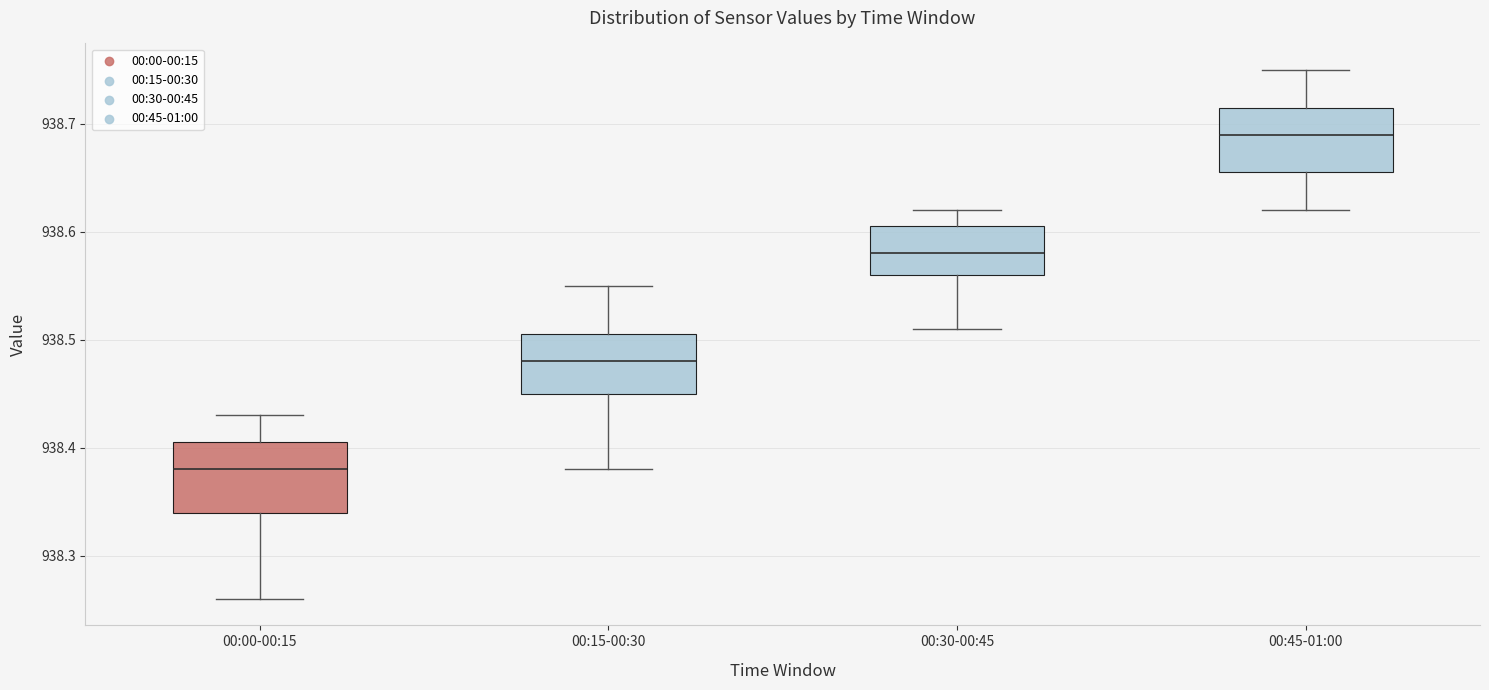

Where does the upper whisker of the box for 00:15-00:30 end on the y-axis? The values are not printed on the chart, so give them approximately, as read against the axis.

938.55